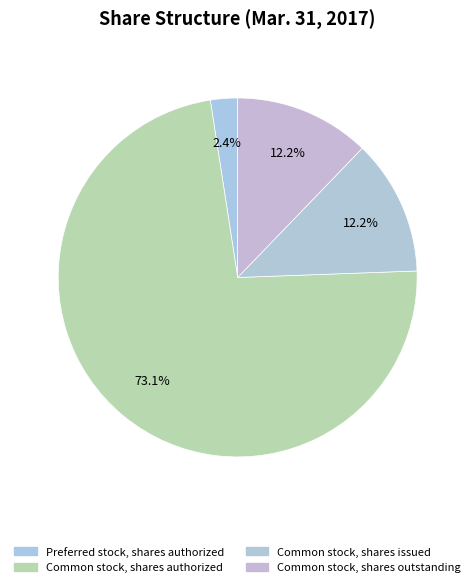

Which category has the smallest portion of the pie?

Preferred stock, shares authorized